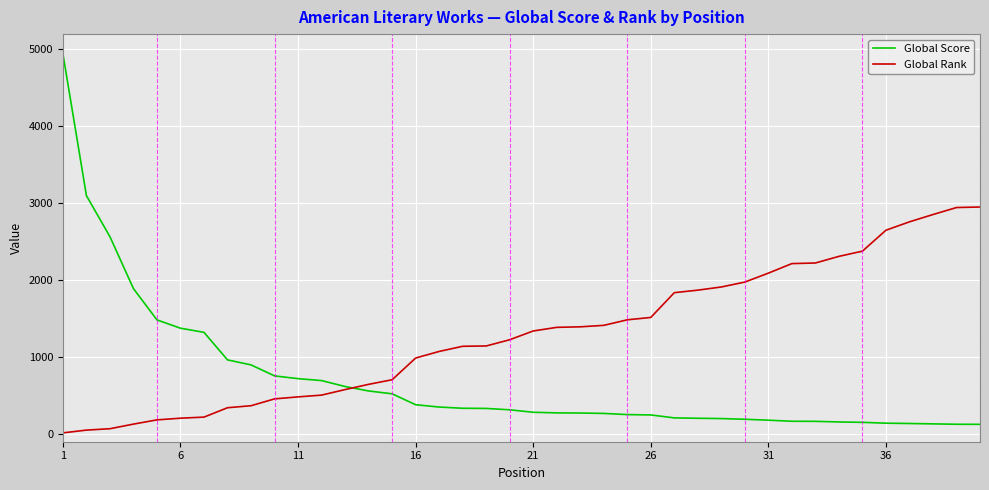

Which series has the widest spread of values?

Global Score